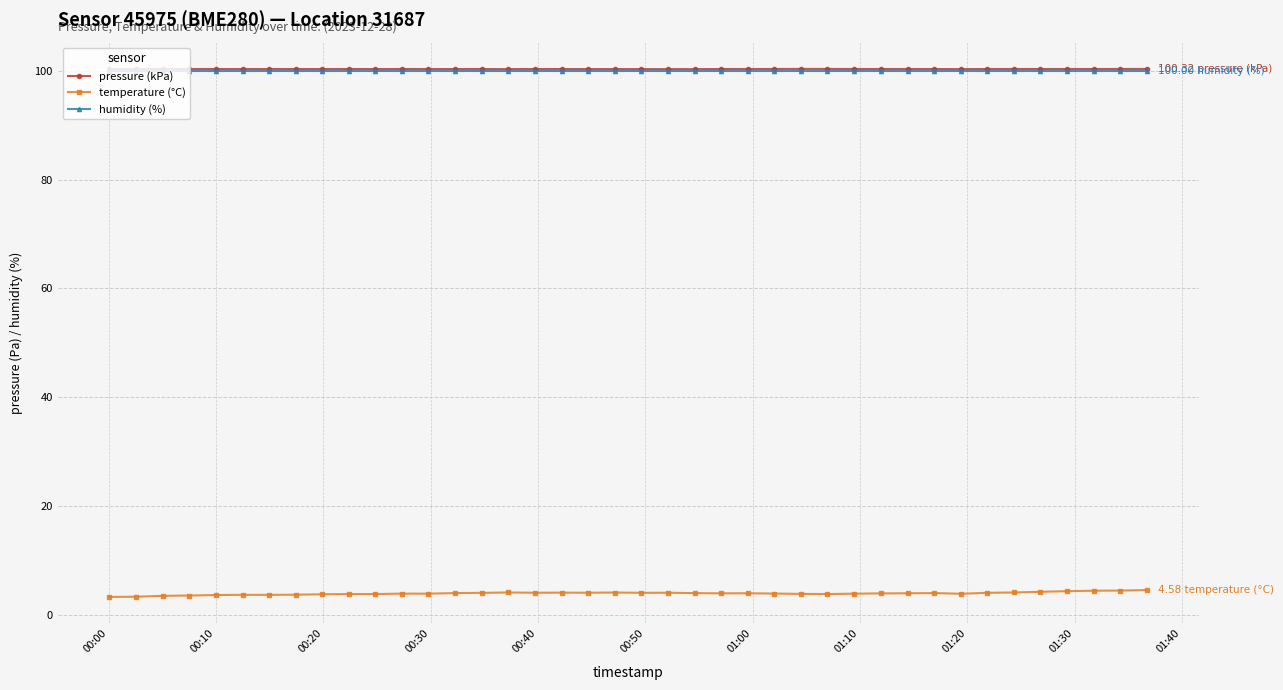

True or false: temperature (°C) and pressure (kPa) intersect in this chart.

False